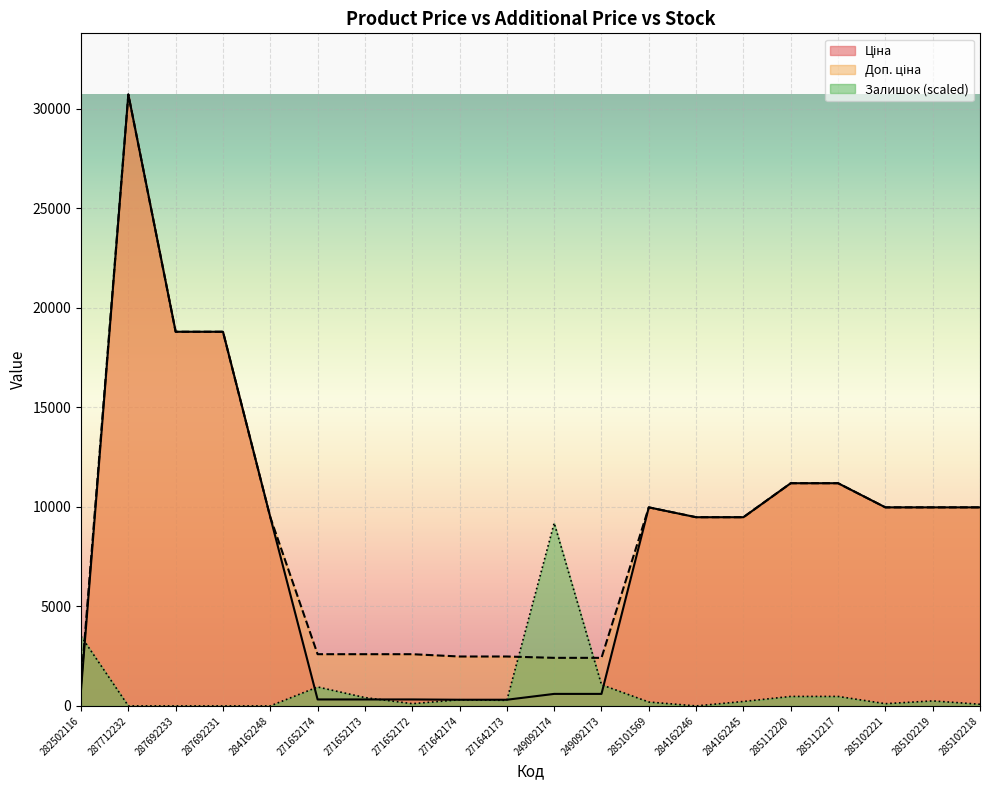

After their last crossing, which series has the higher values: Залишок or Ціна?

Ціна